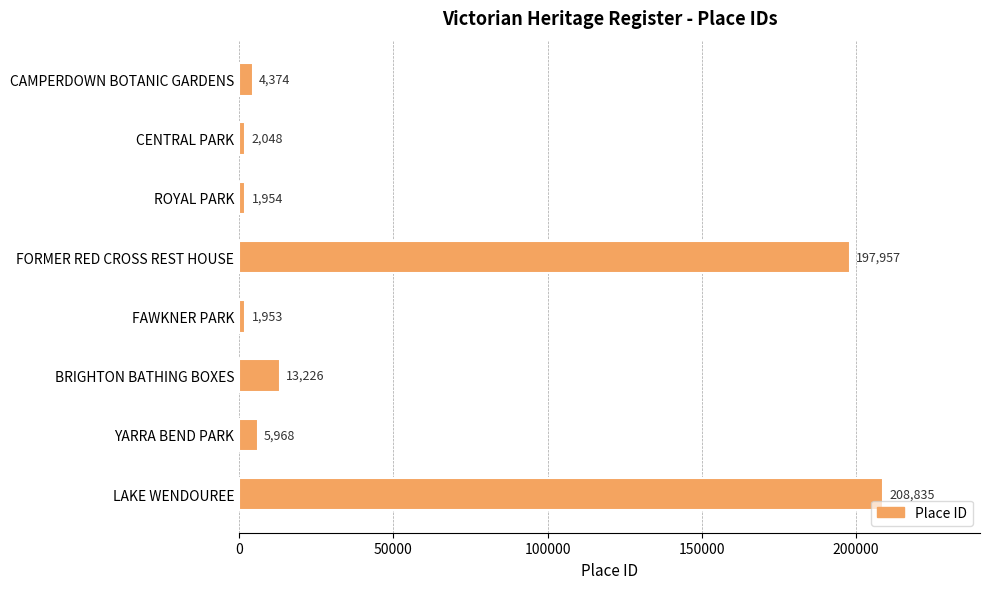

Between CENTRAL PARK and FORMER RED CROSS REST HOUSE, which is larger?

FORMER RED CROSS REST HOUSE